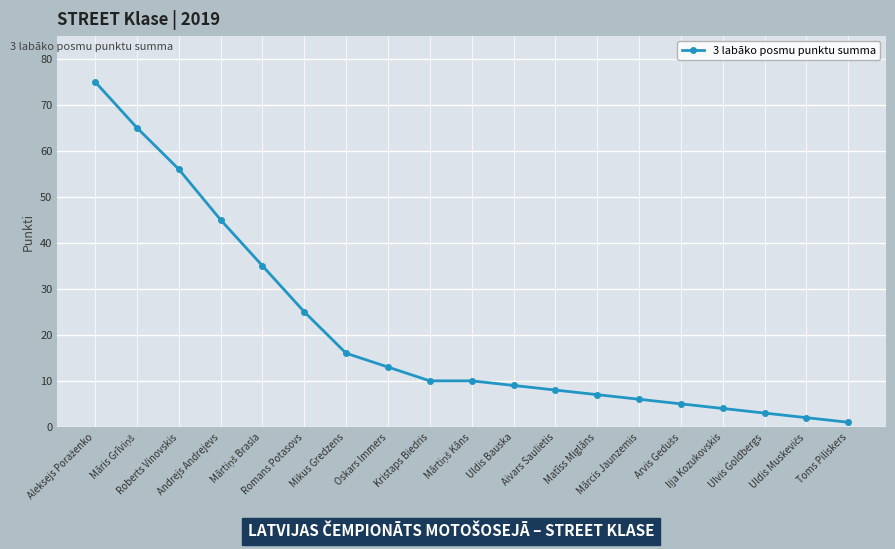

How many data points are less than 10?

9